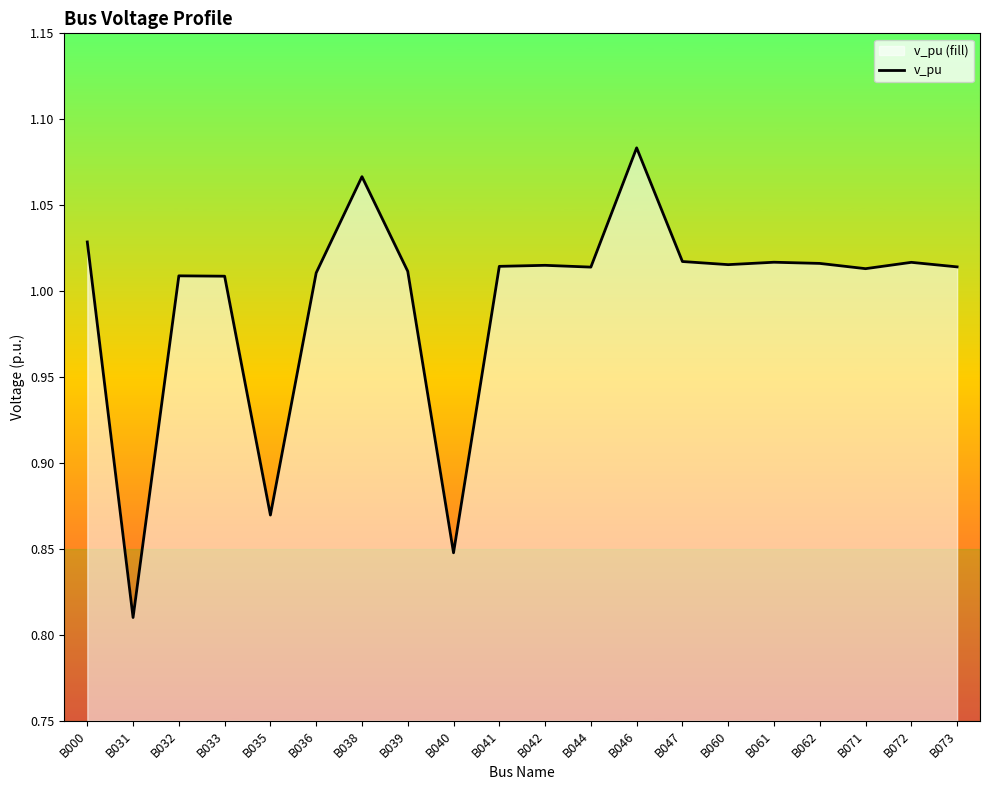

True or false: the data has more than 2 interior local peaks.

True